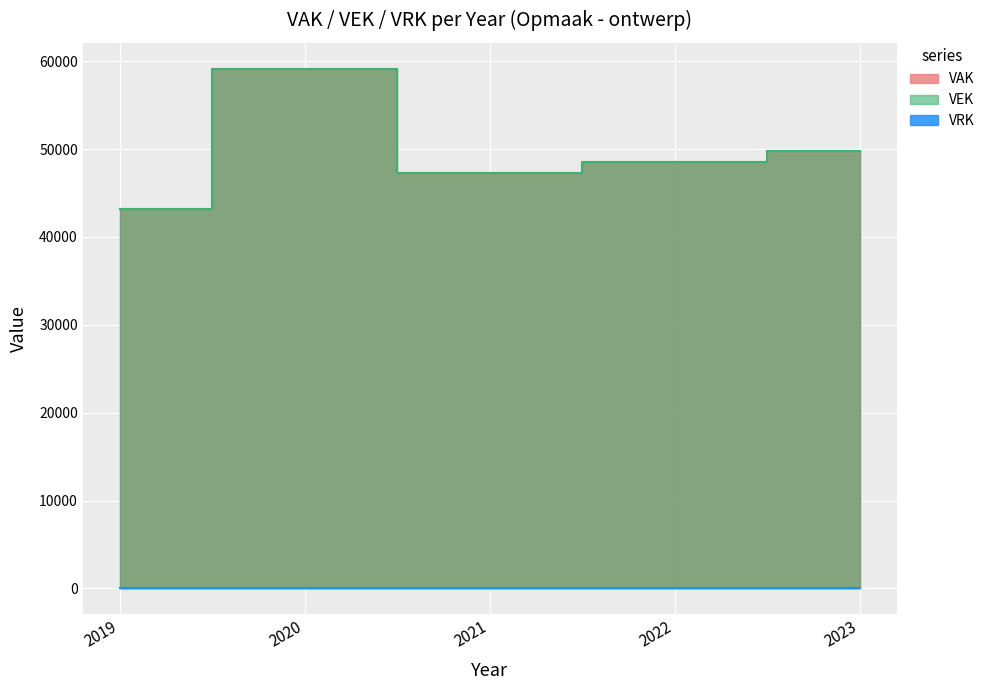

What is the value of the VAK point at the 3rd from the left?

47271